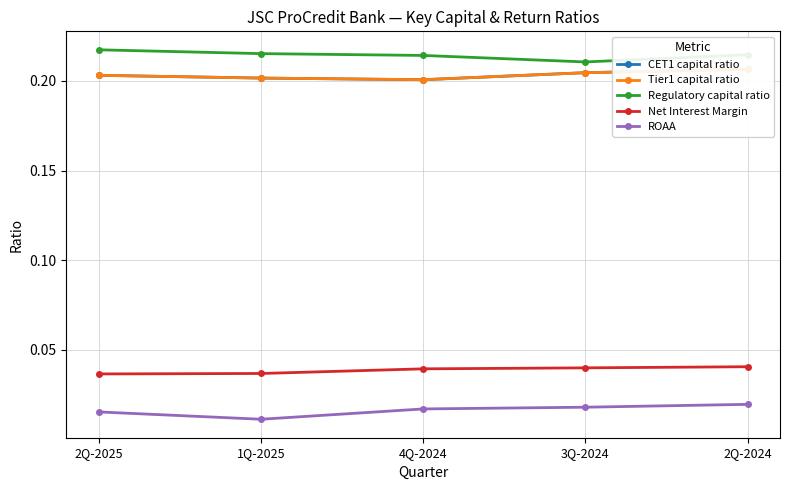

How many series are shown in this chart?

5